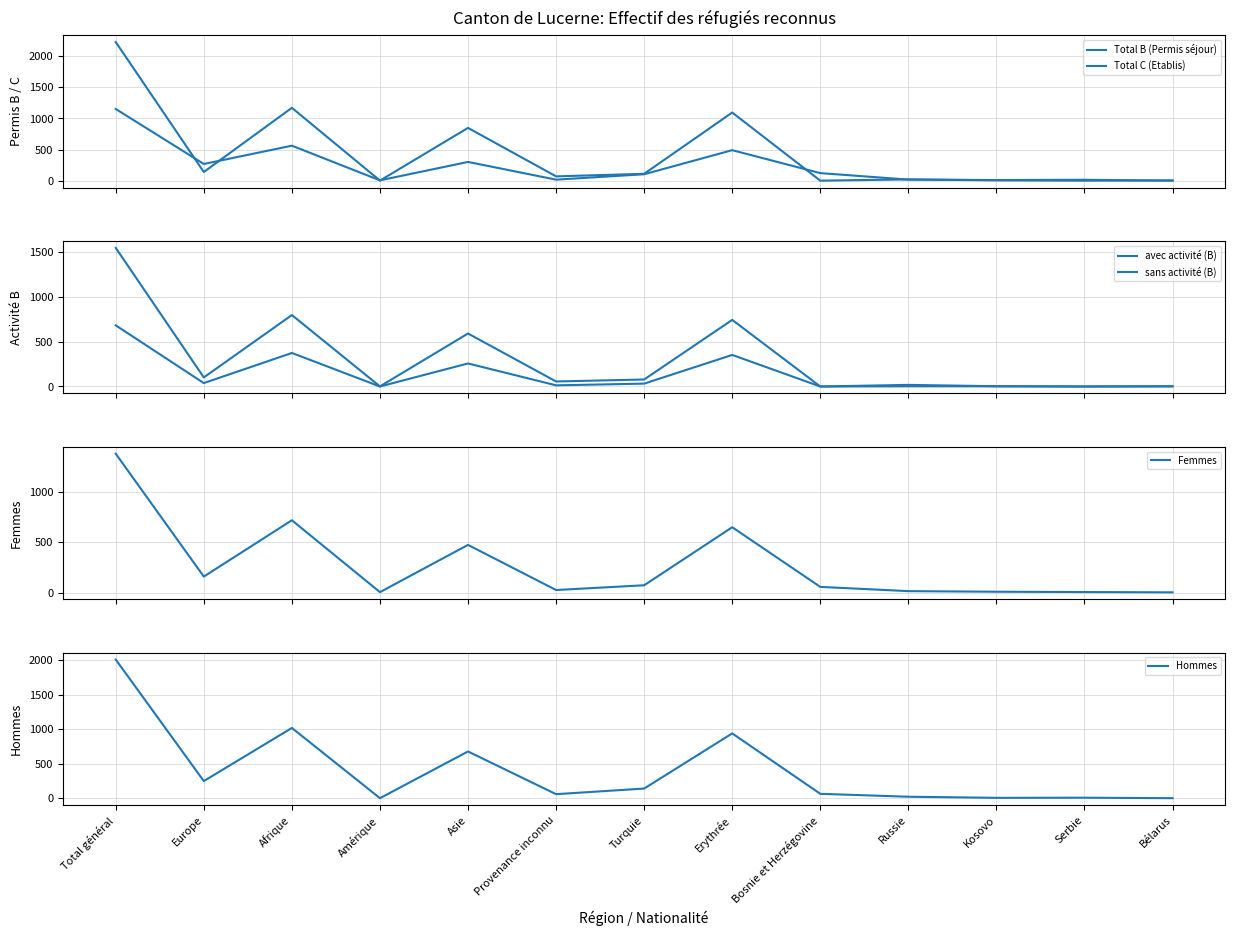

True or false: Femmes and avec activité (B) intersect in this chart.

False